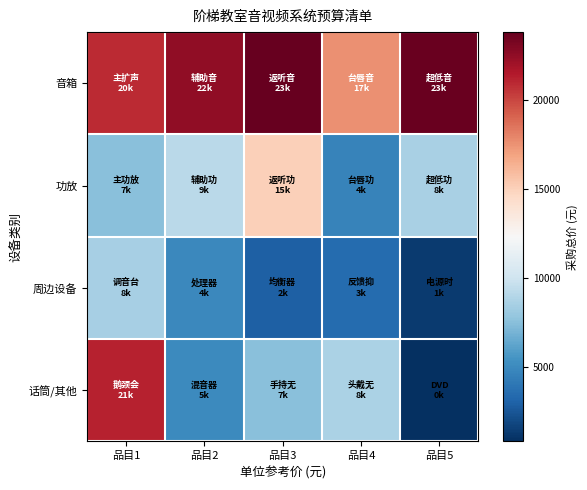

Which series has the largest total across all categories?

音箱